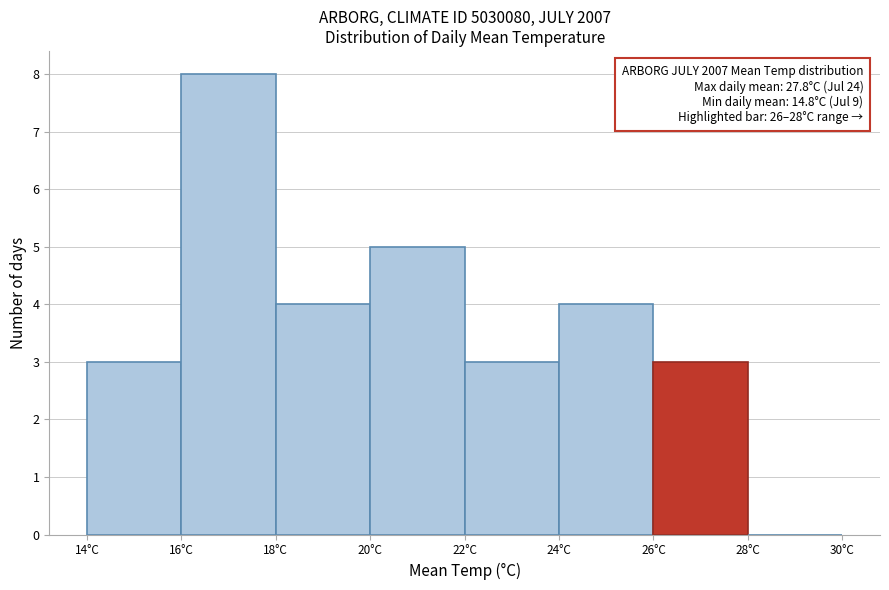

Which range on the x-axis has the tallest bar?

16 to 18